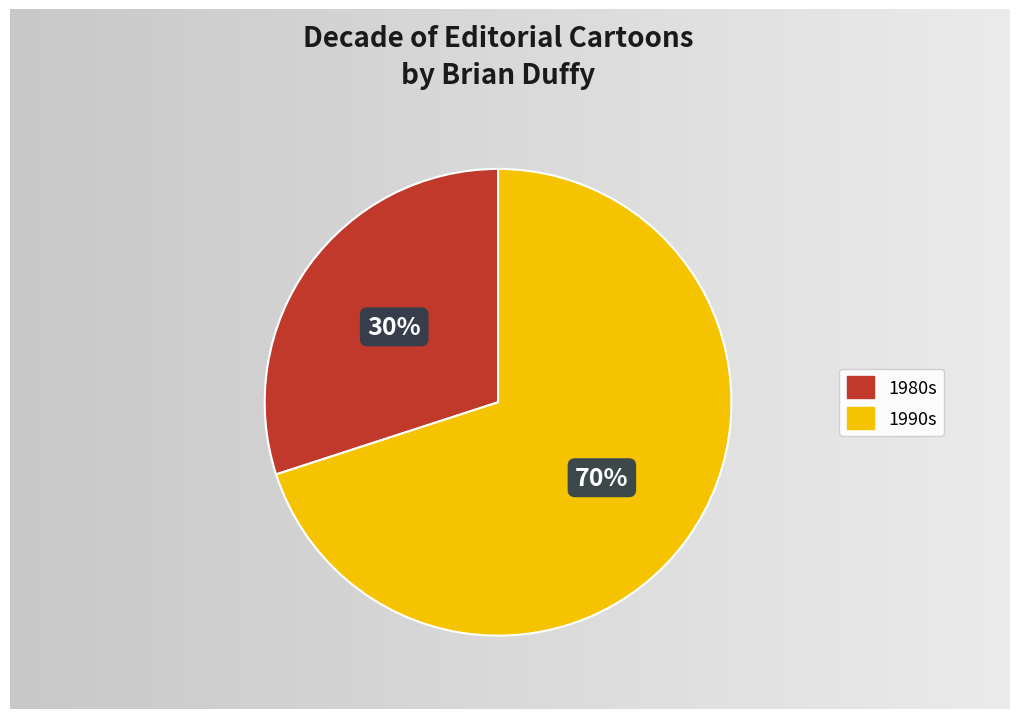

What percentage is the 1980s slice, to the nearest percent?

30%